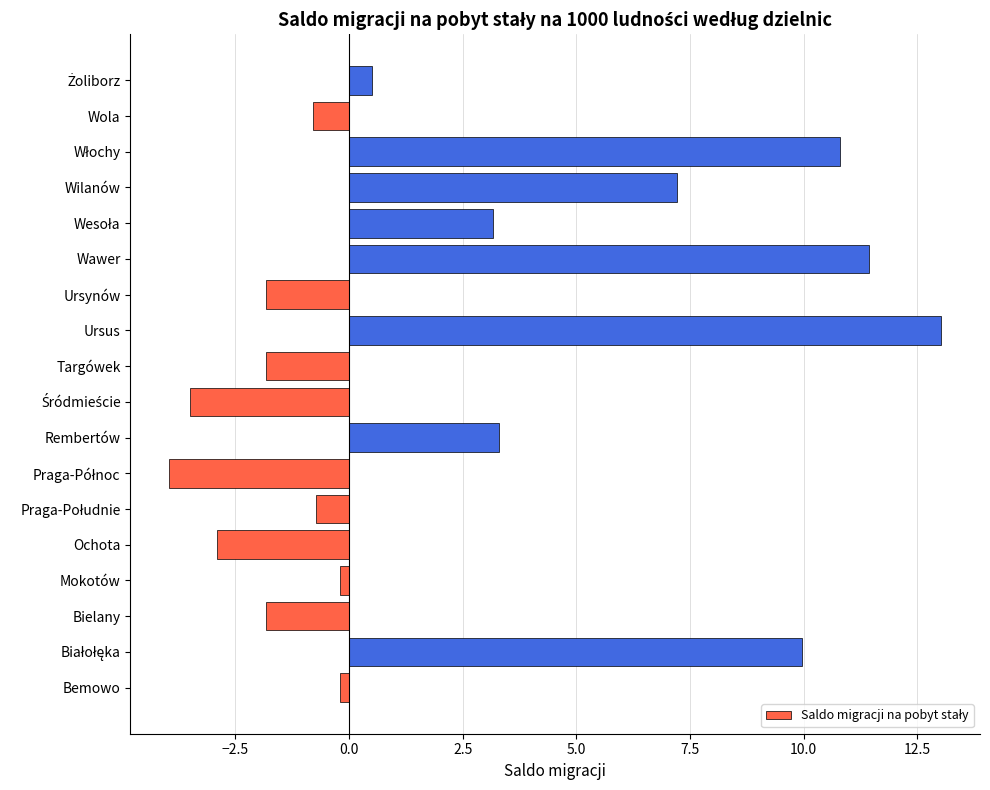

What is the change in value from Rembertów to Wawer?

+8.1